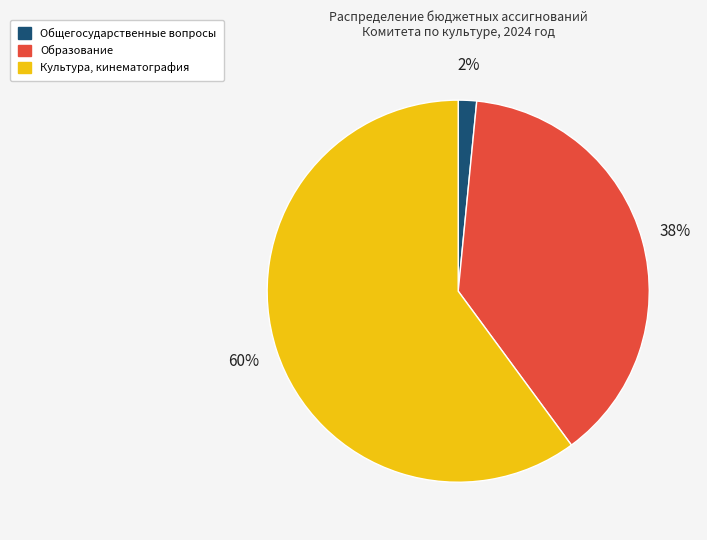

Is the sum of Образование and Общегосударственные вопросы greater than half?

No